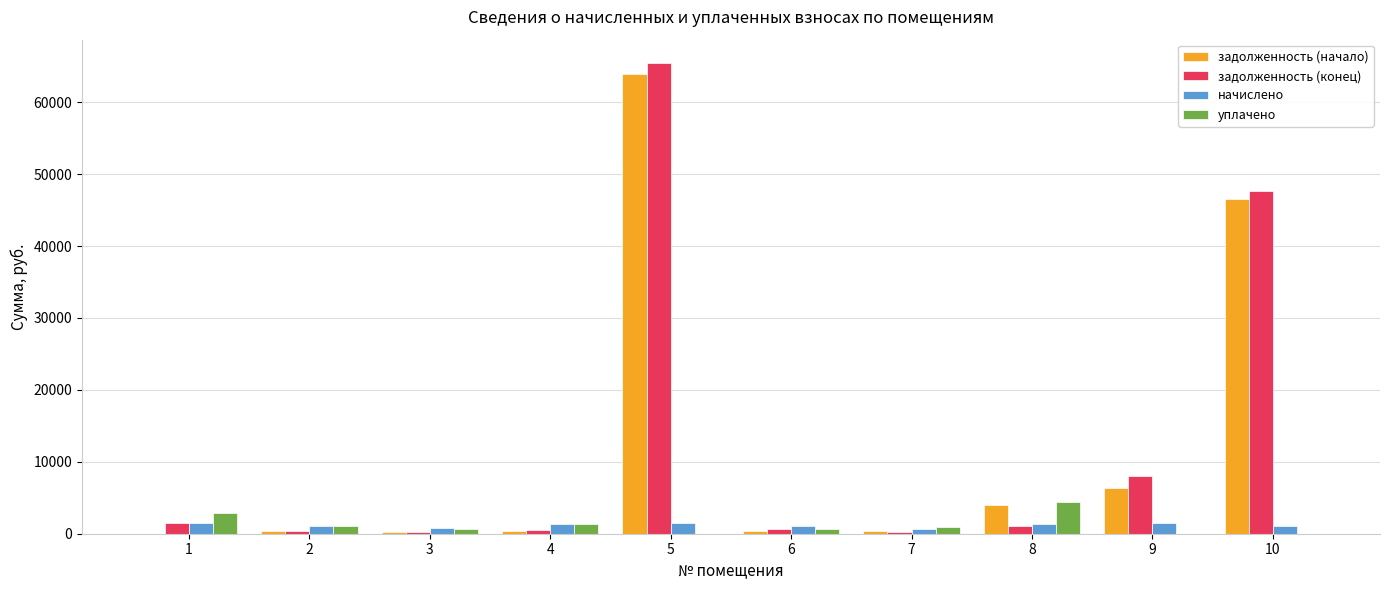

The value of уплачено at 1 is 2941.9. True or false?

True